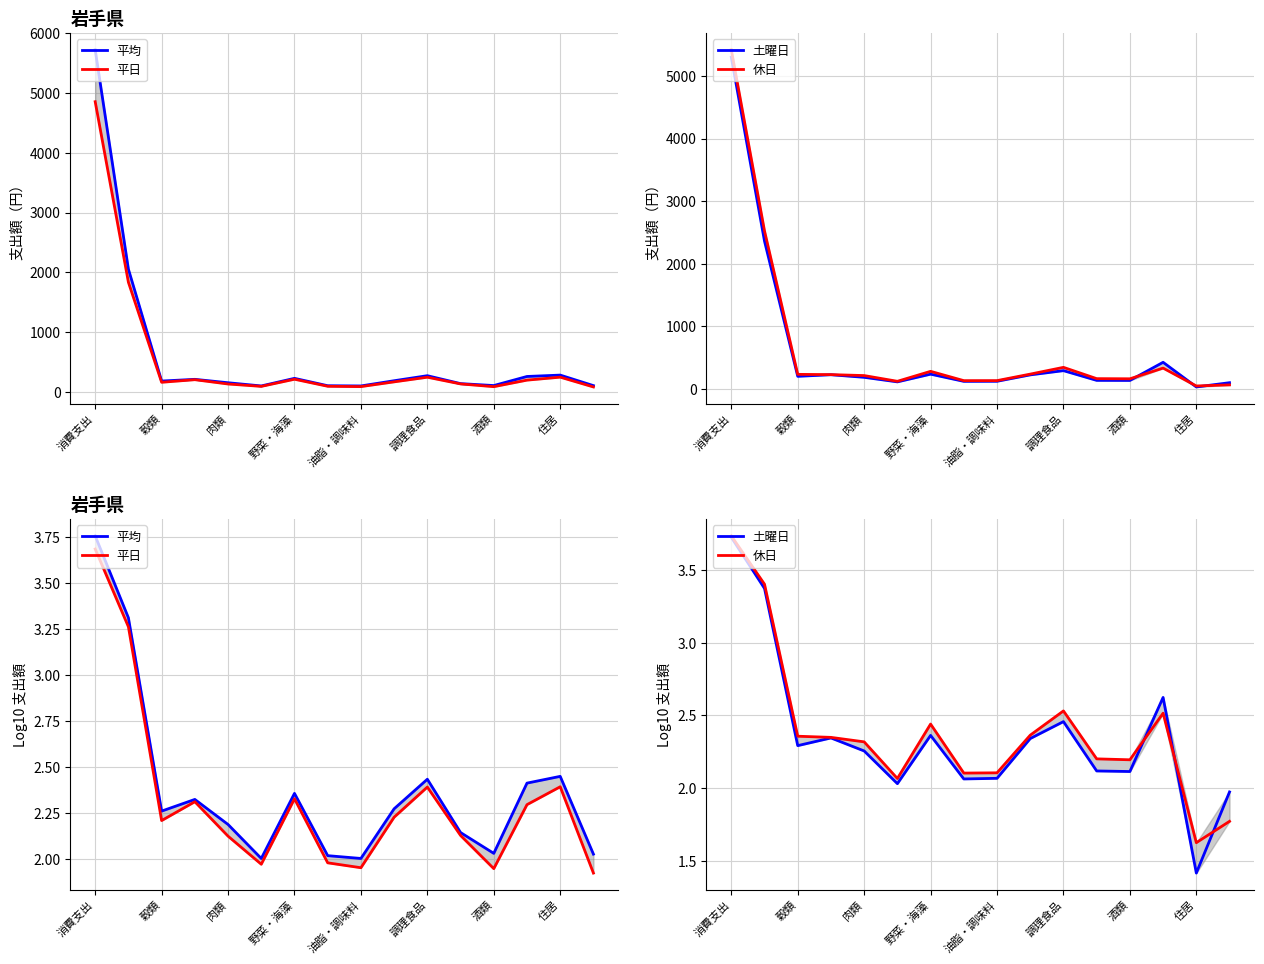

What is the label of the 5th point from the right?

11